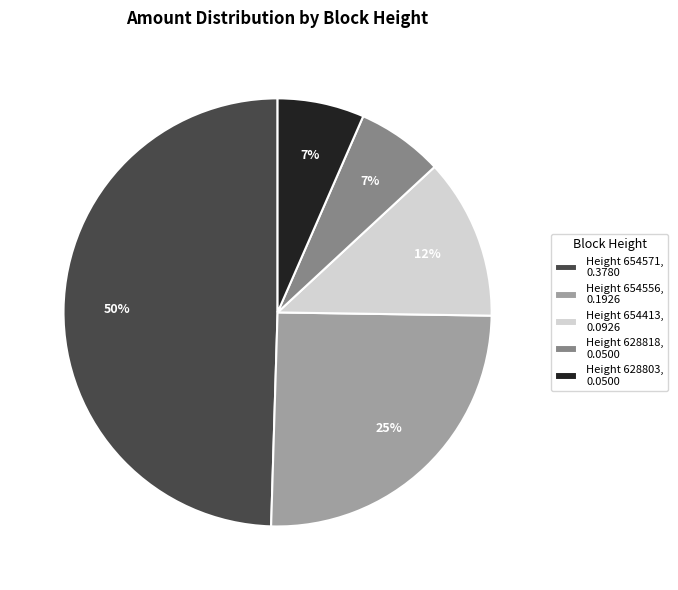

Is there any slice that represents more than half of the pie?

No